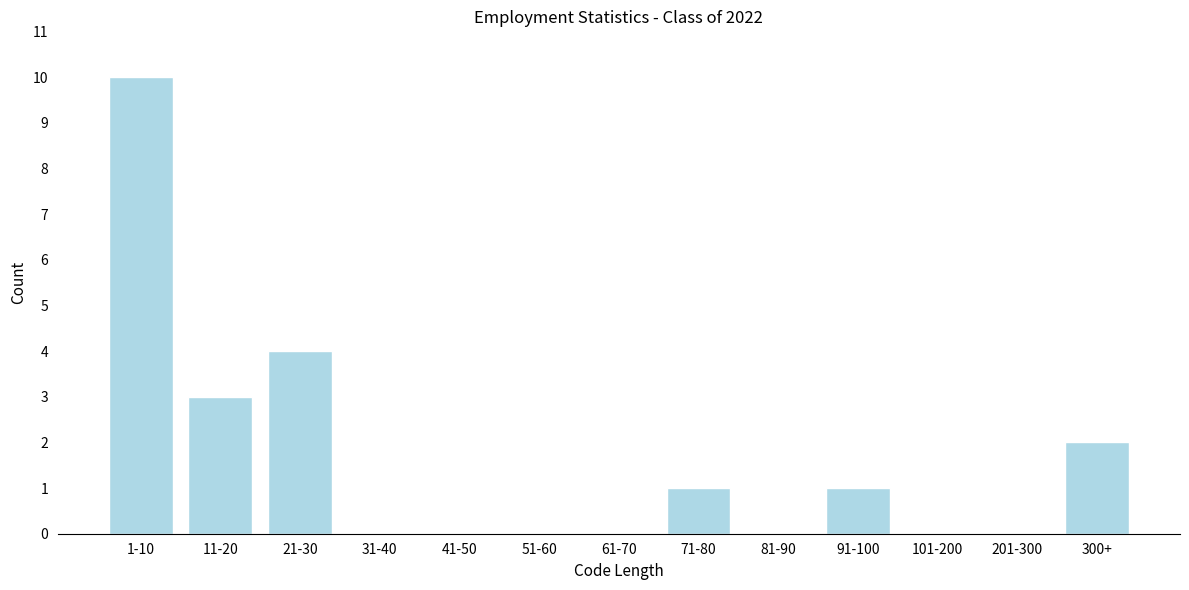

Reading left to right, transcribe all the data shown in this chart.

1-10=10	11-20=3	21-30=4	31-40=0	41-50=0	51-60=0	61-70=0	71-80=1	81-90=0	91-100=1	101-200=0	201-300=0	300+=2